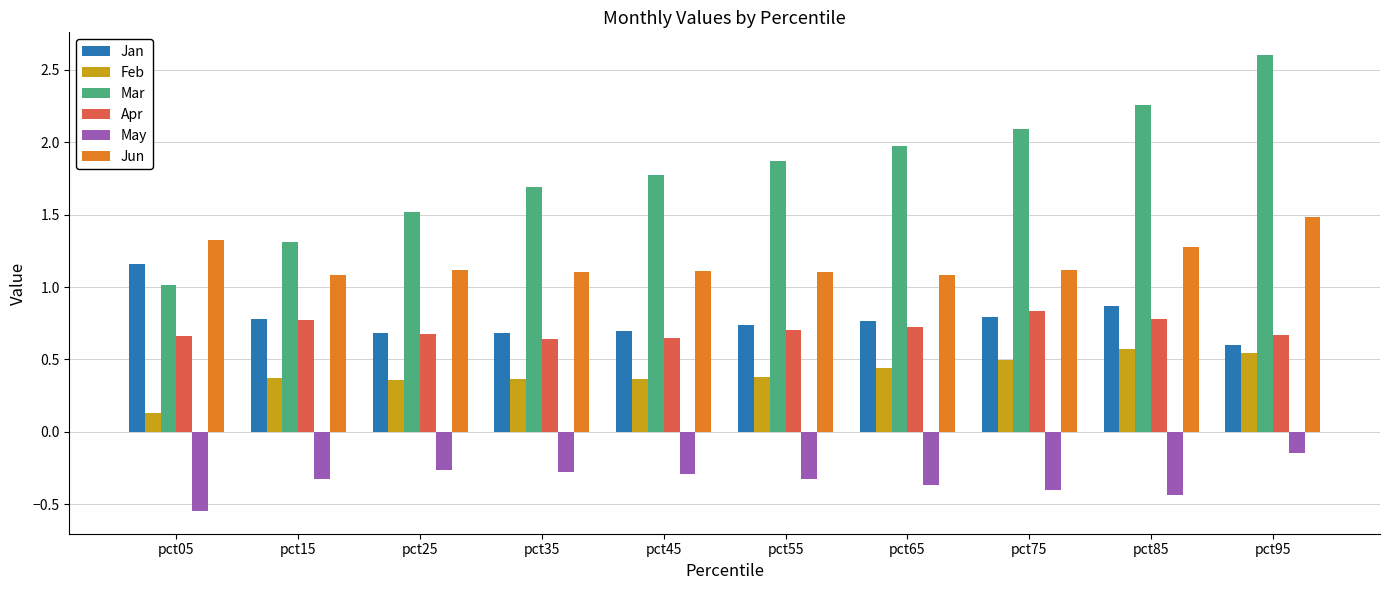

Which category has the lowest value across all series?

pct05